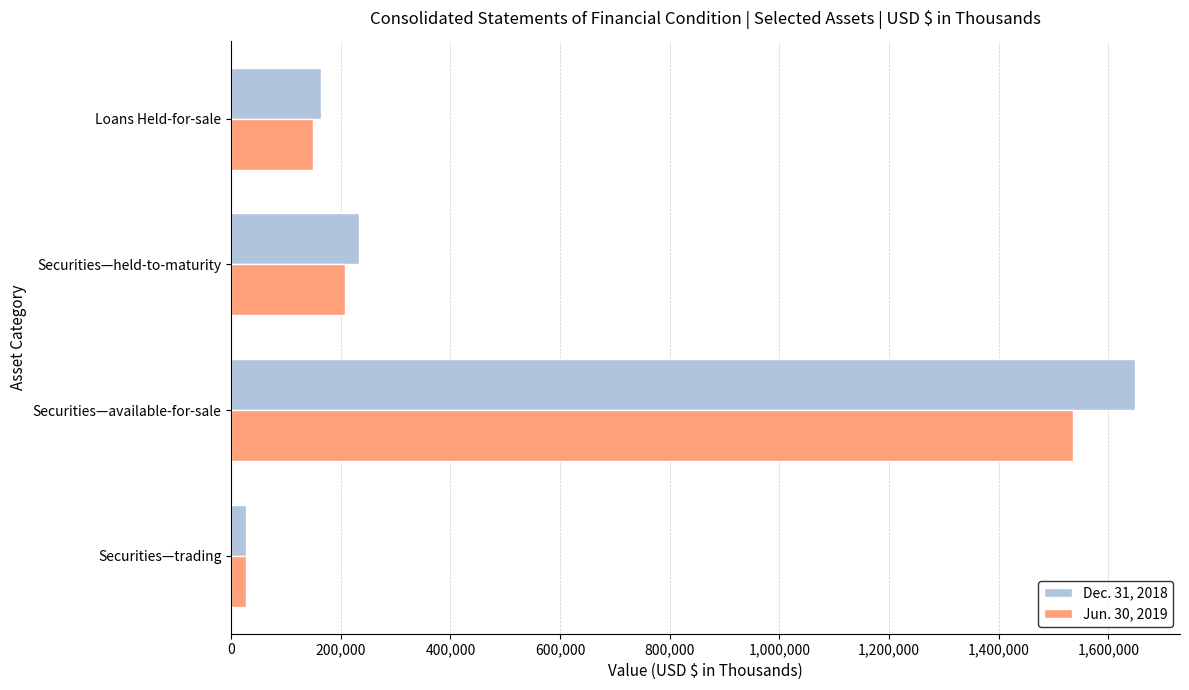

What is the total value across all series at Securities—available-for-sale?

3184196